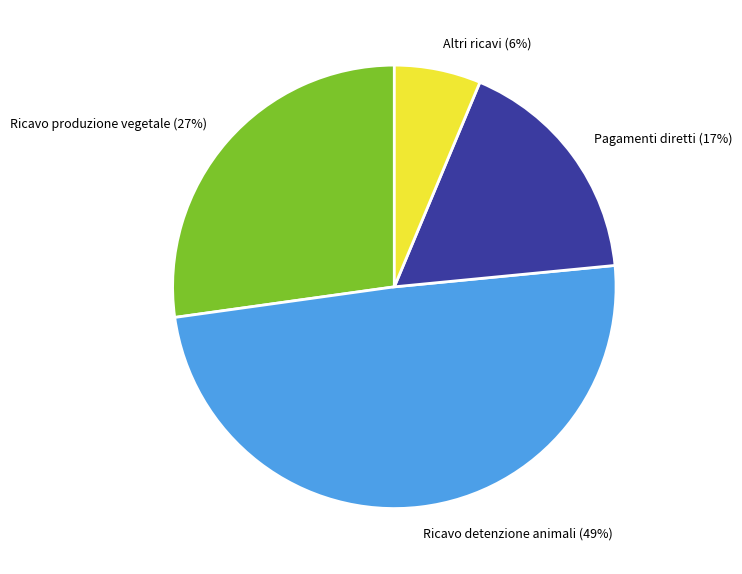

Is it true that Altri ricavi is 1% of the pie?

False